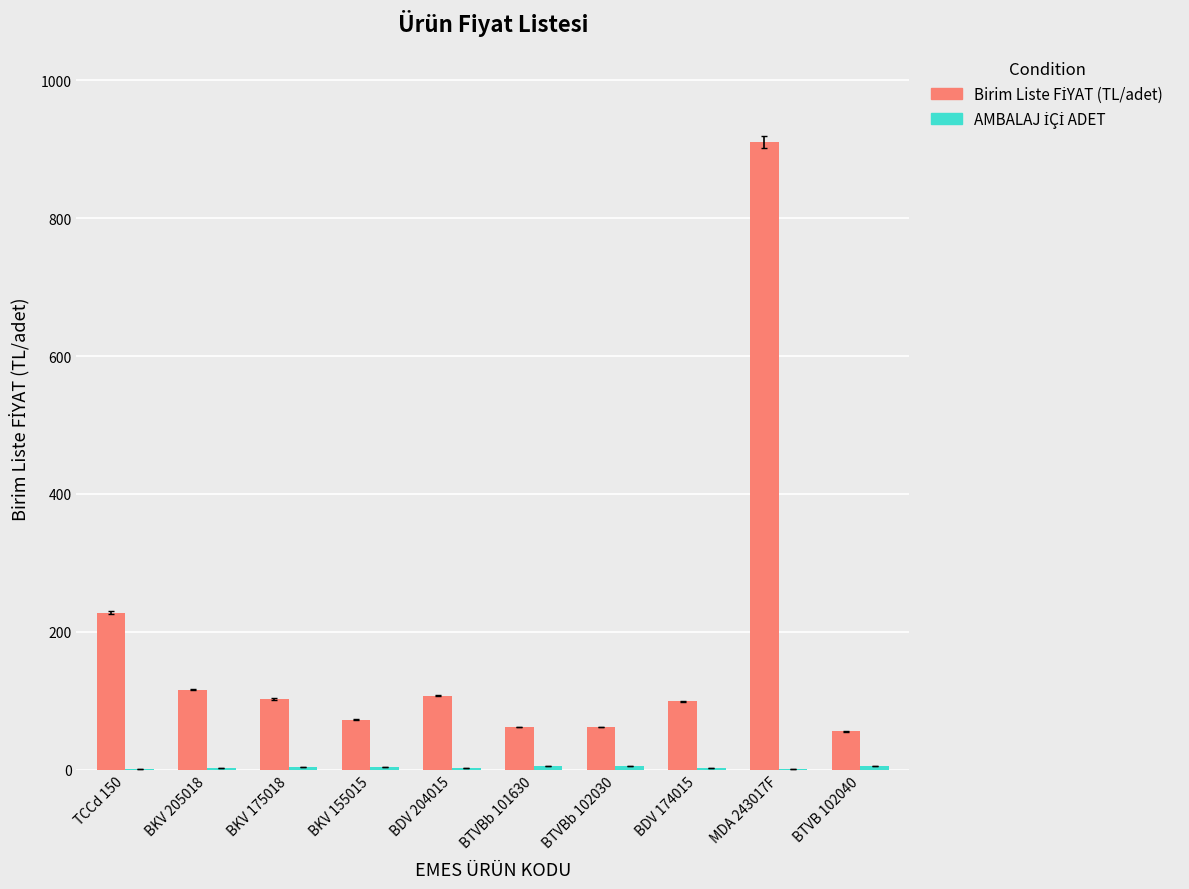

At which category is the sum across all series the highest?

MDA 243017F